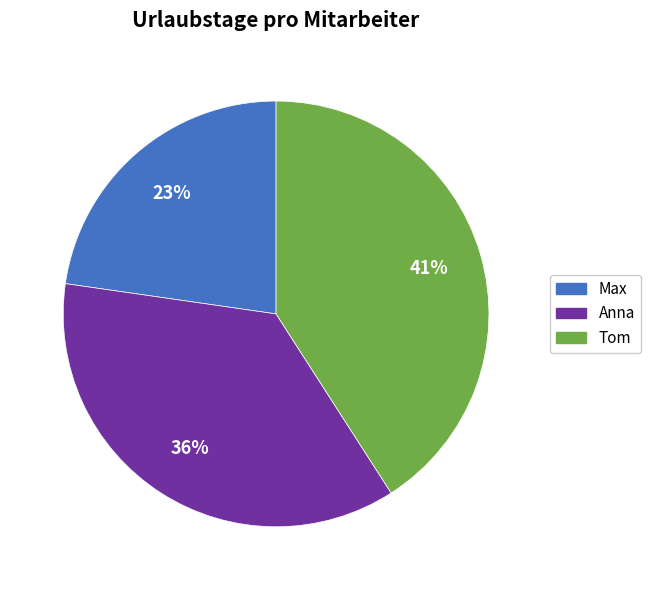

Does any single category account for the majority?

No